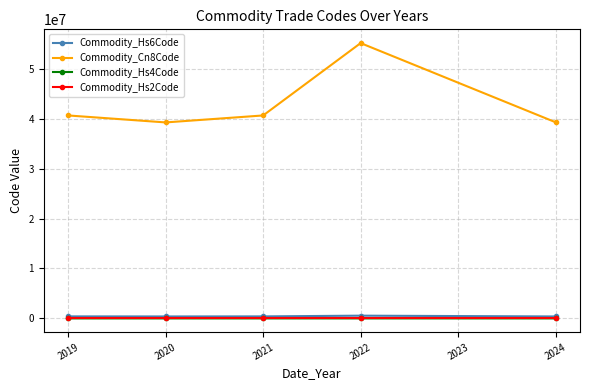

Which series has the widest spread of values?

Commodity_Cn8Code